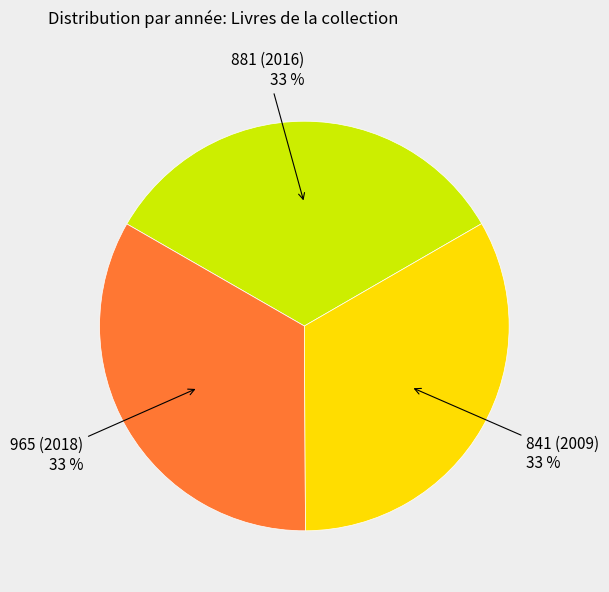

Is there any slice that represents more than half of the pie?

No